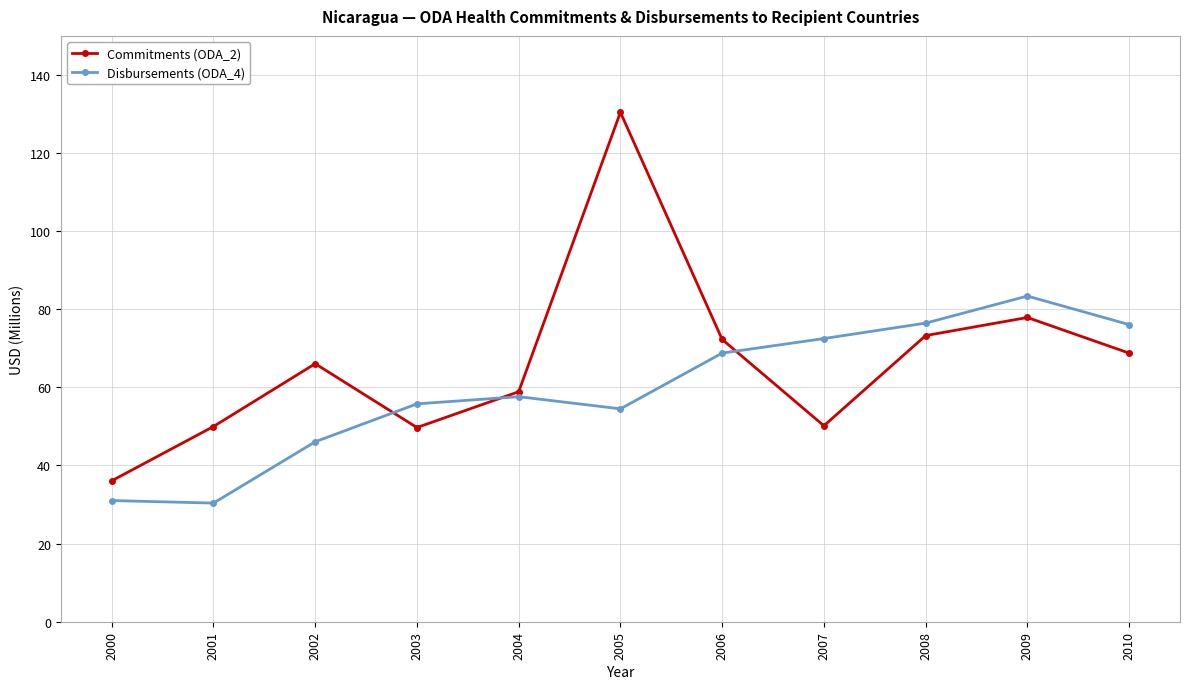

True or false: Disbursements (ODA_4) and Commitments (ODA_2) cross at least once.

True